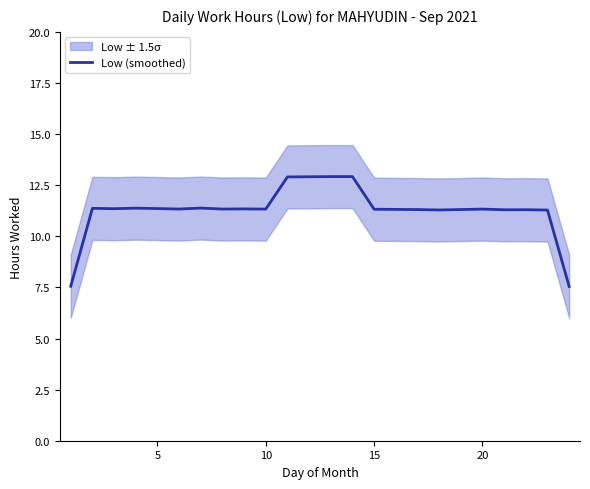

What is the highest value of the Low (smoothed) series?

12.9